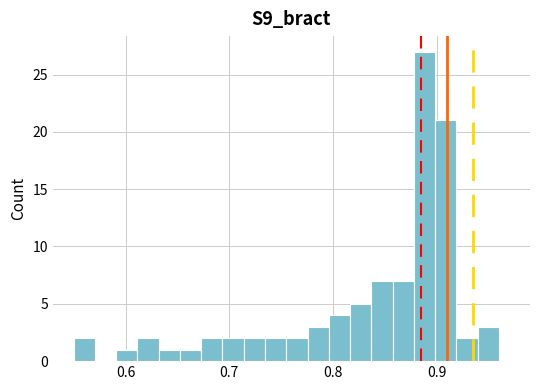

Around what value on the x-axis is the tallest bar? Give the approximate position of its centre, as read against the axis.

0.89